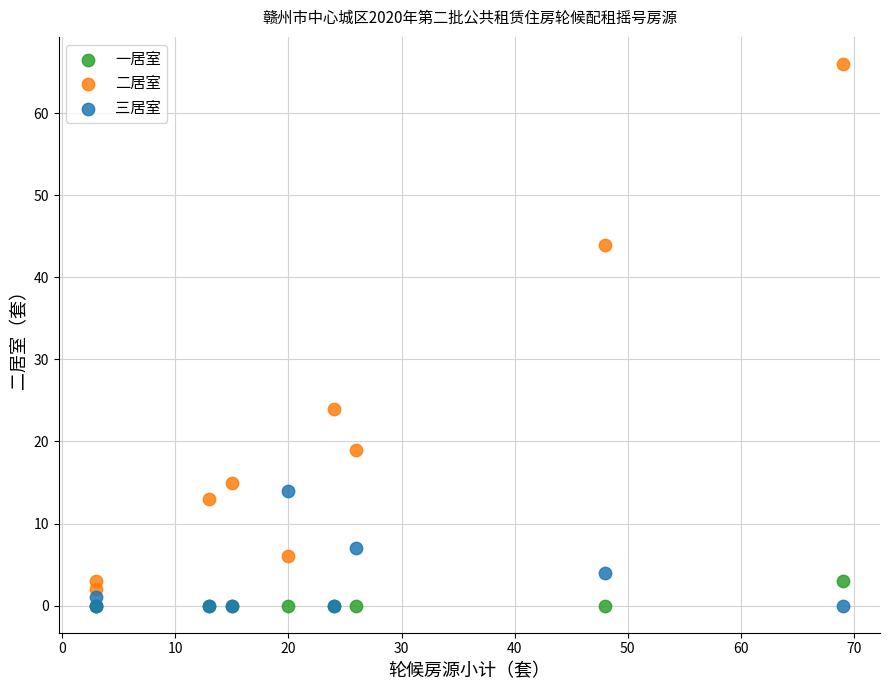

Across all series, what Y value is closest to 33?

24